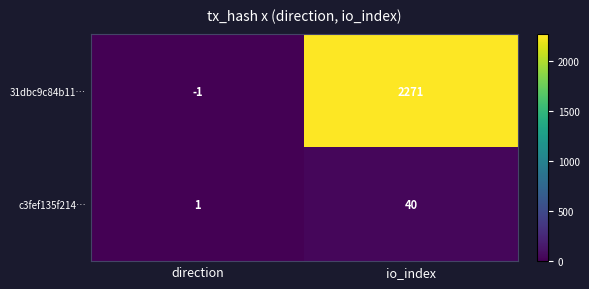

What is the highest value of the c3fef135f214… series?

40